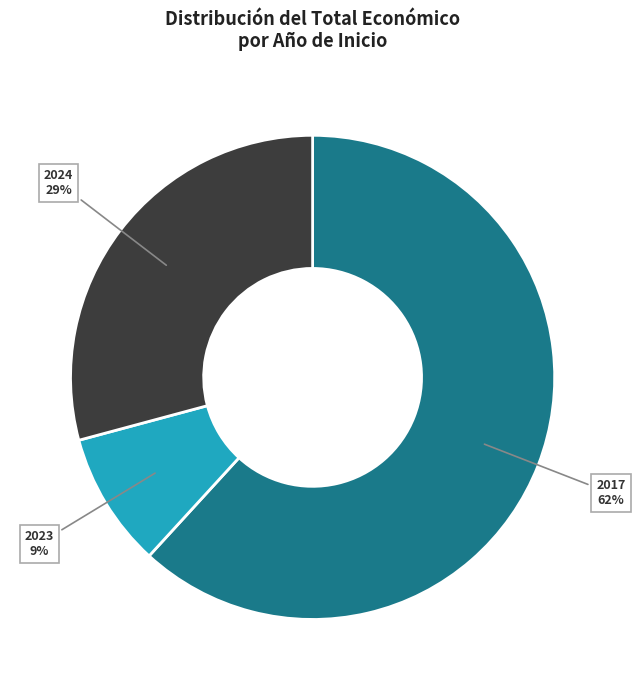

How many segments does this pie chart have?

3